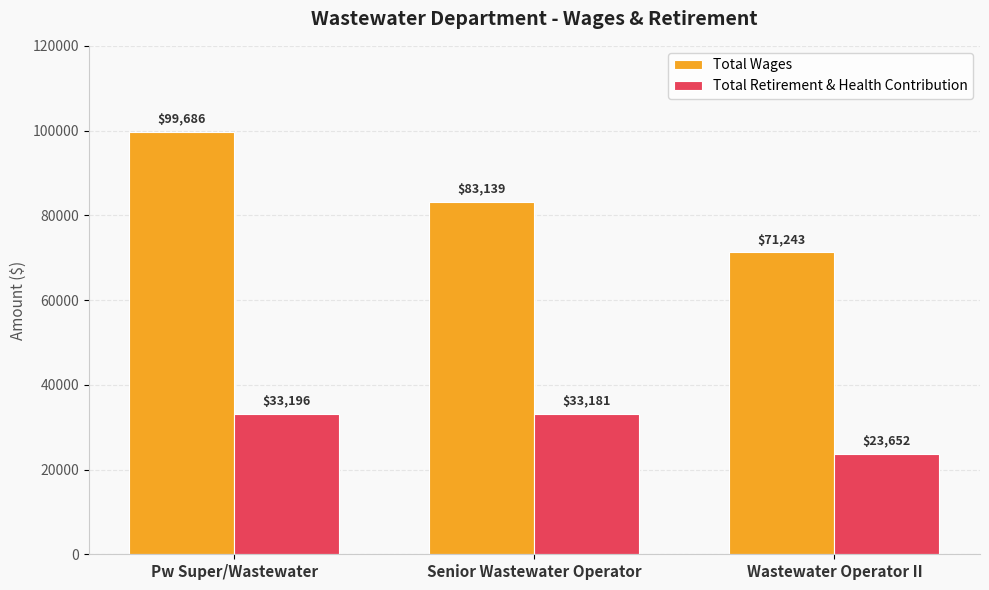

How many Total Wages values are between 71243 and 99686?

3